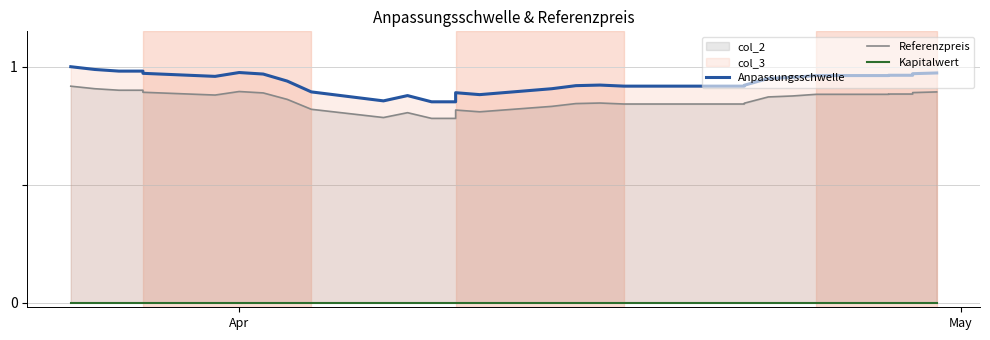

True or false: Anpassungsschwelle has more than 1 interior local peaks.

True